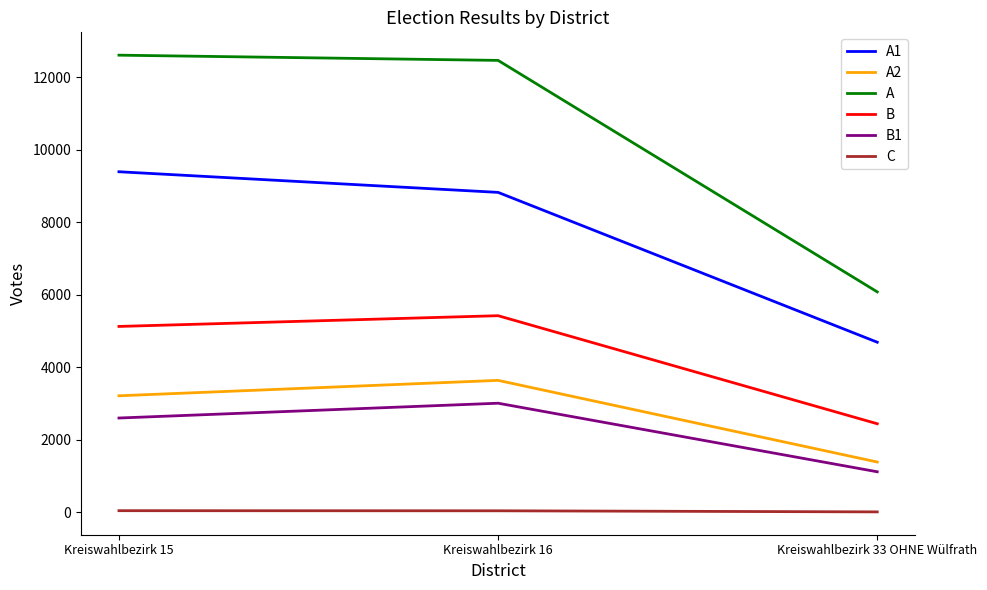

Rank the series by their maximum value, from highest to lowest.

A, A1, B, A2, B1, C